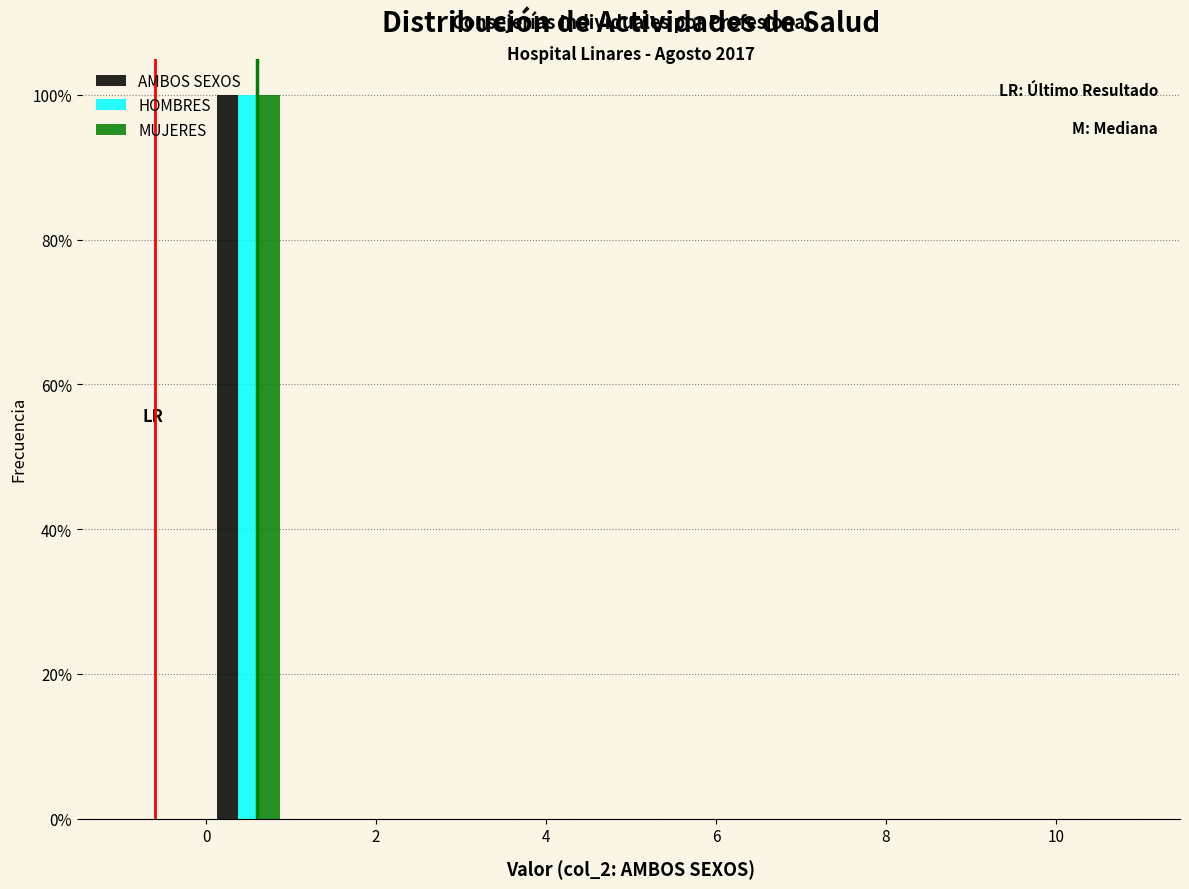

In the HOMBRES series, which range on the x-axis has the tallest bar?

0 to 1